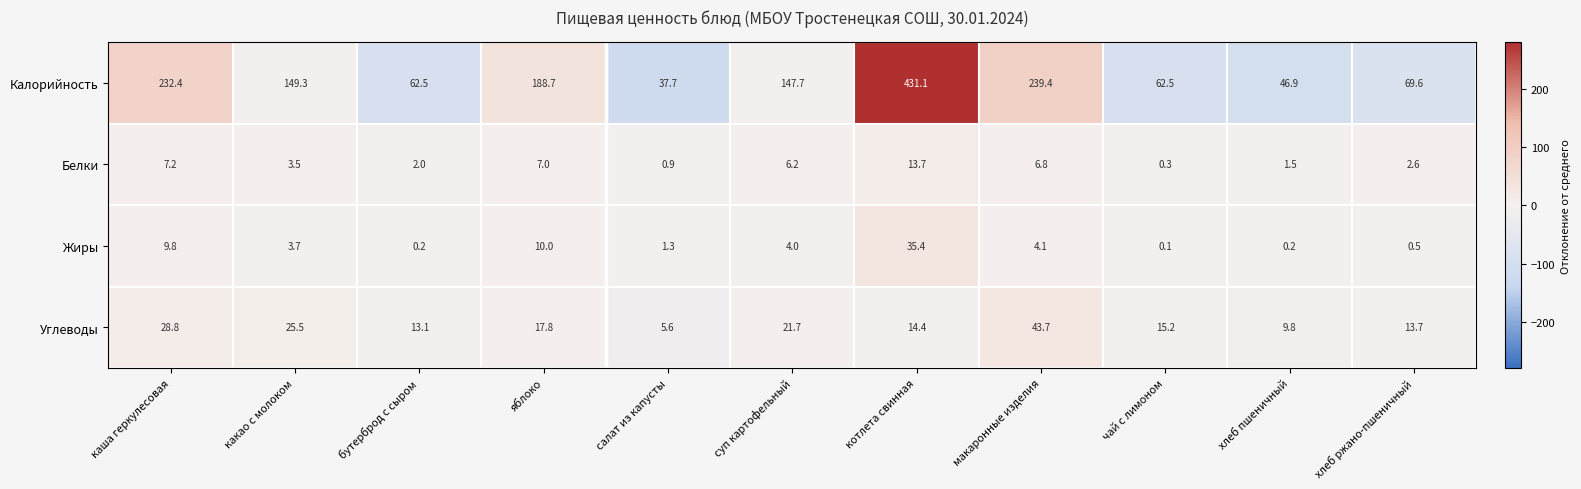

Rank the series at бутерброд с сыром from lowest to highest value.

Жиры, Белки, Углеводы, Калорийность